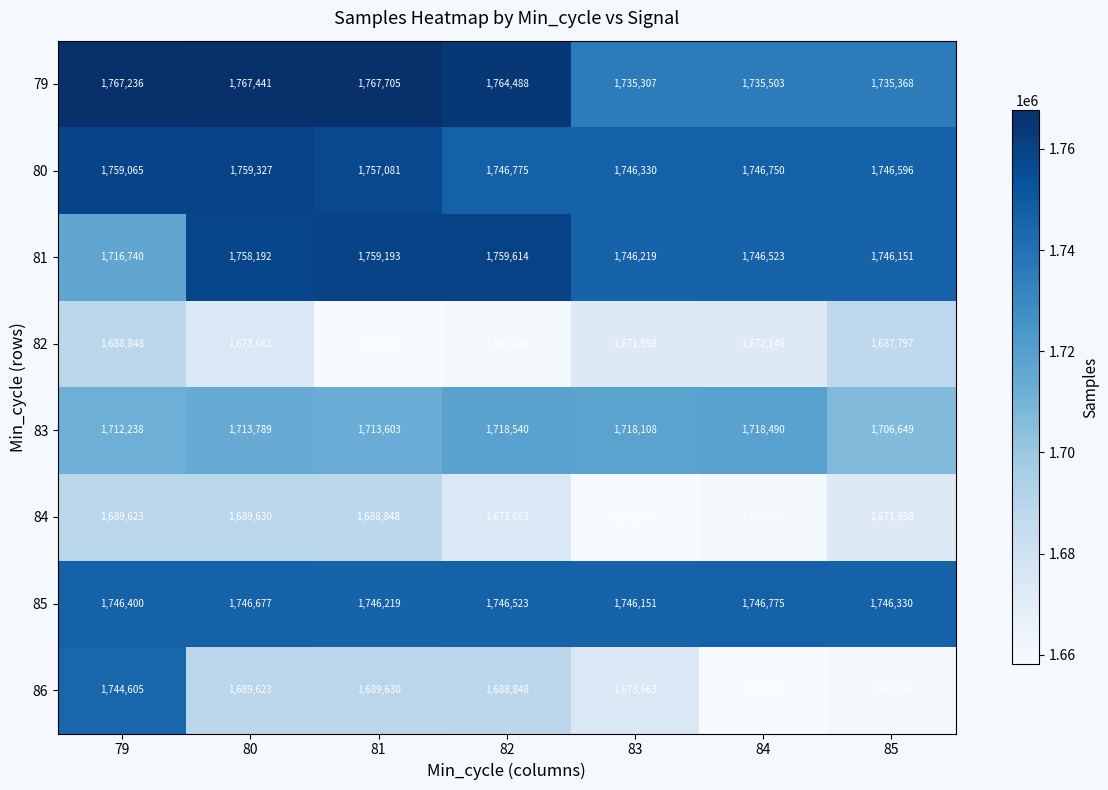

At how many categories does at least one series exceed 1724269?

7